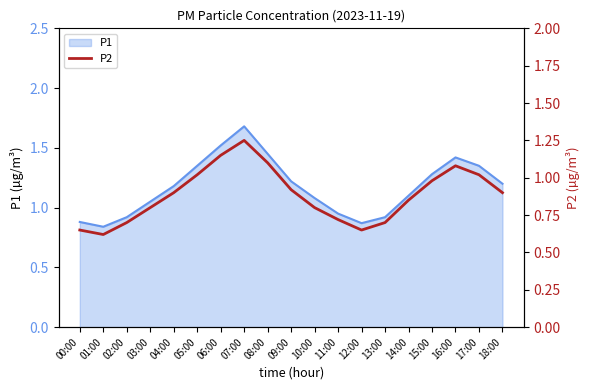

Does the chart display data point markers on the line(s)?

No